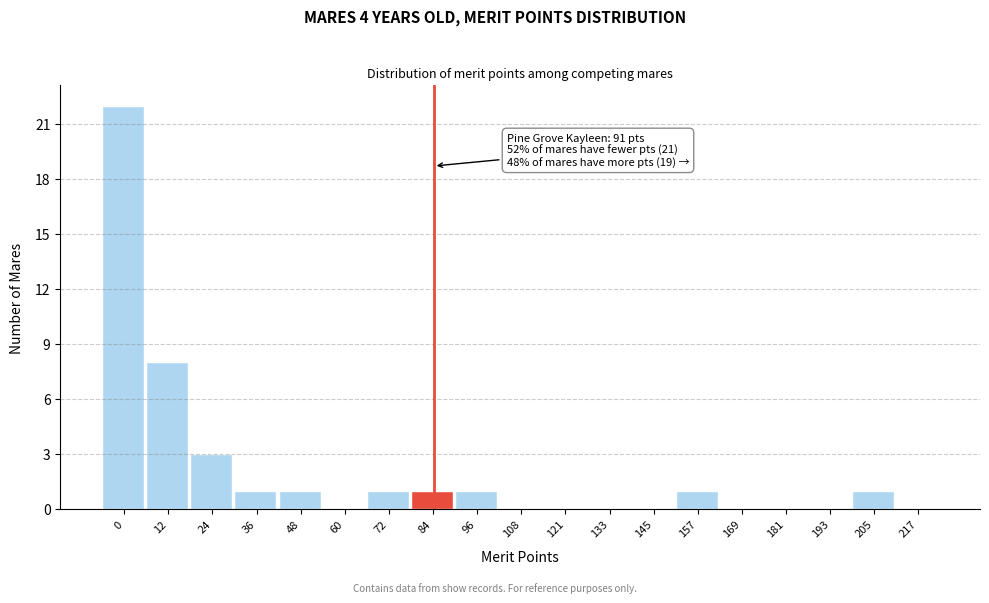

Reading right to left, transcribe all the data shown in this chart.

217=0	205=1	193=0	181=0	169=0	157=1	145=0	133=0	121=0	108=0	96=1	84=1	72=1	60=0	48=1	36=1	24=3	12=8	0=22